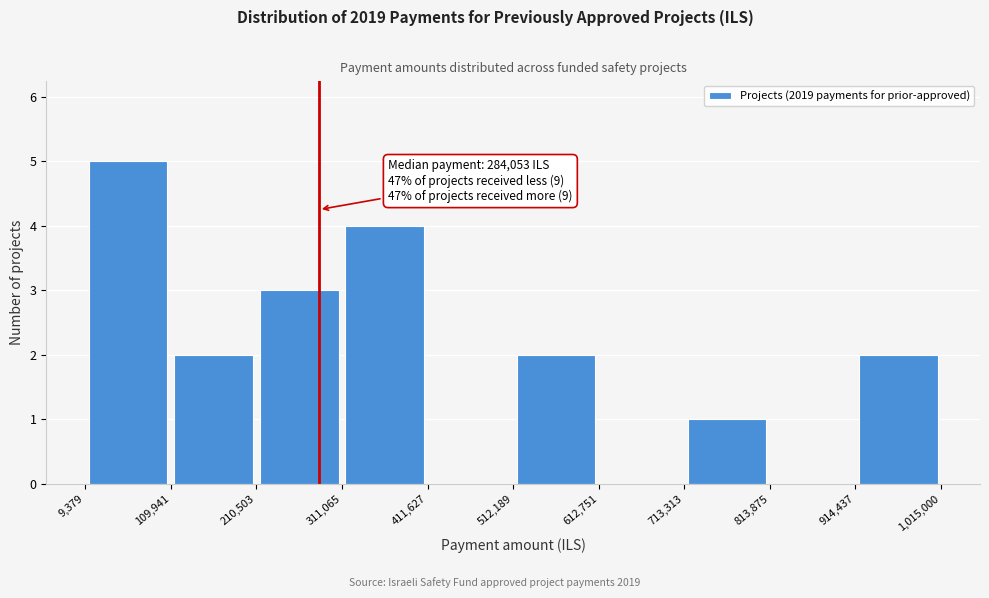

Which range on the x-axis has the tallest bar?

9,379 to 109,941